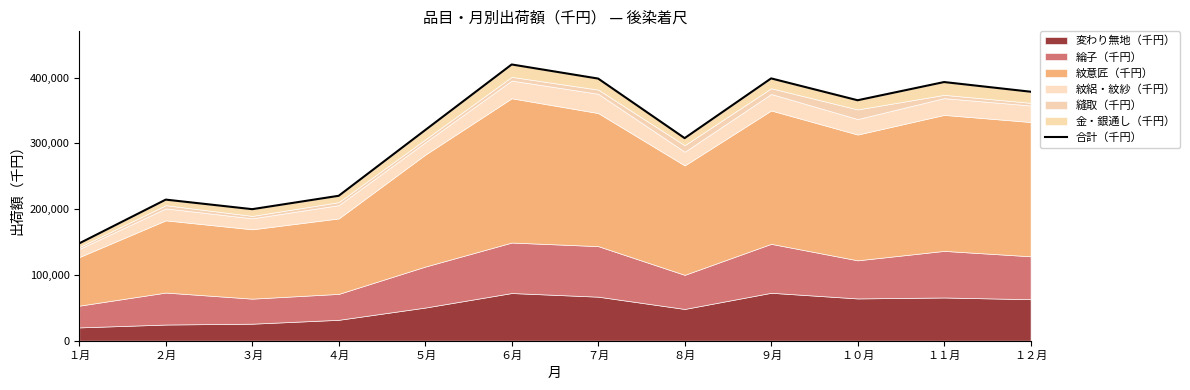

What position from the right is ５月?

8